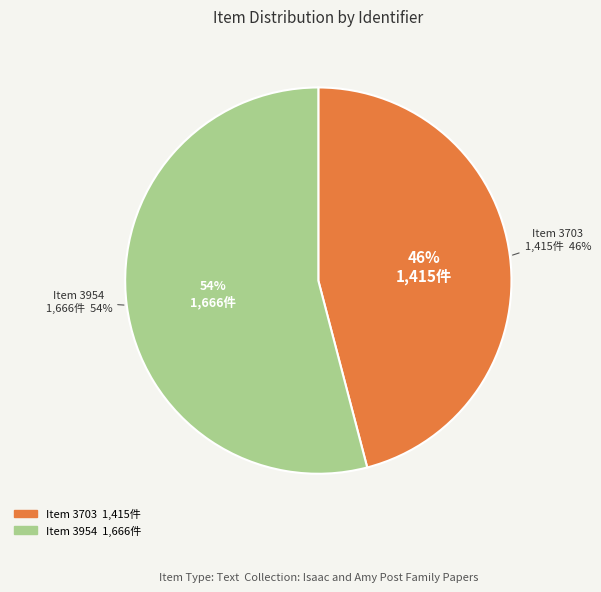

Count the number of slices in the pie.

2